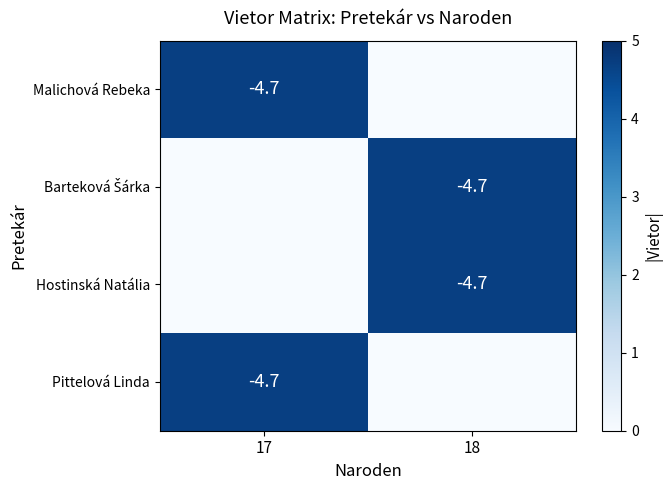

True or false: Malichová Rebeka has a value of -4.7 at 17.

True